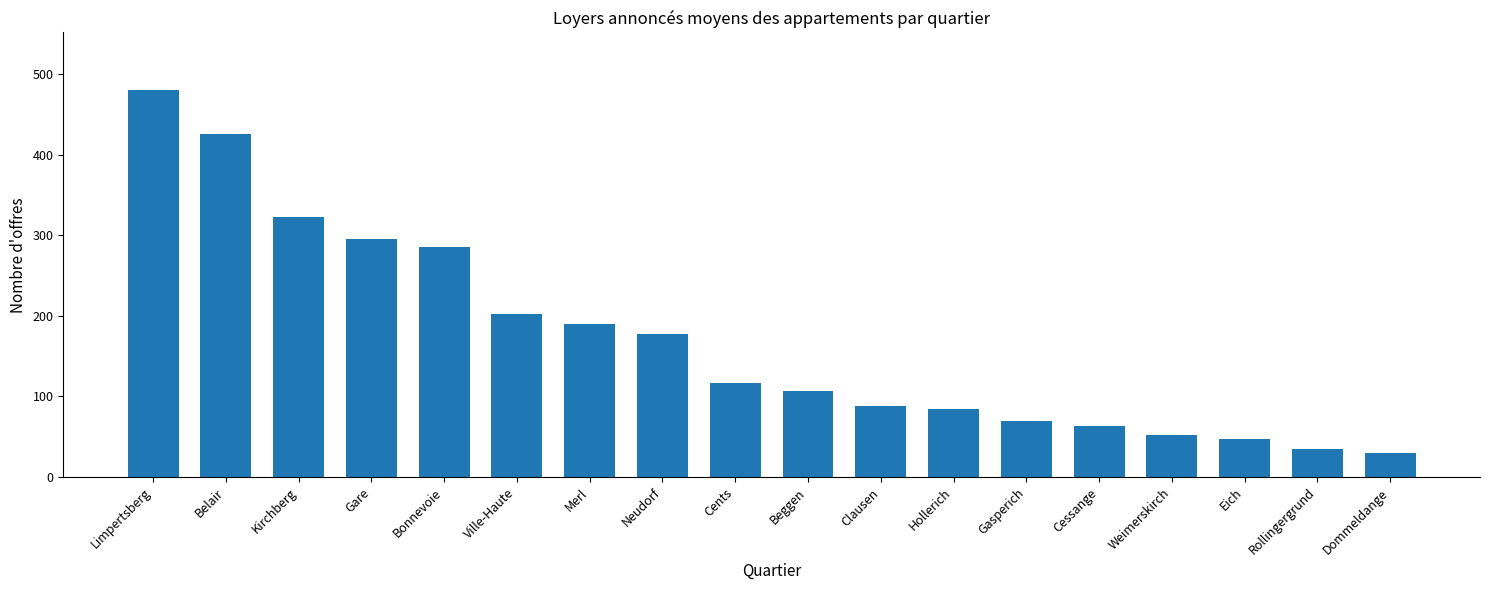

Between Weimerskirch and Limpertsberg, which is larger?

Limpertsberg